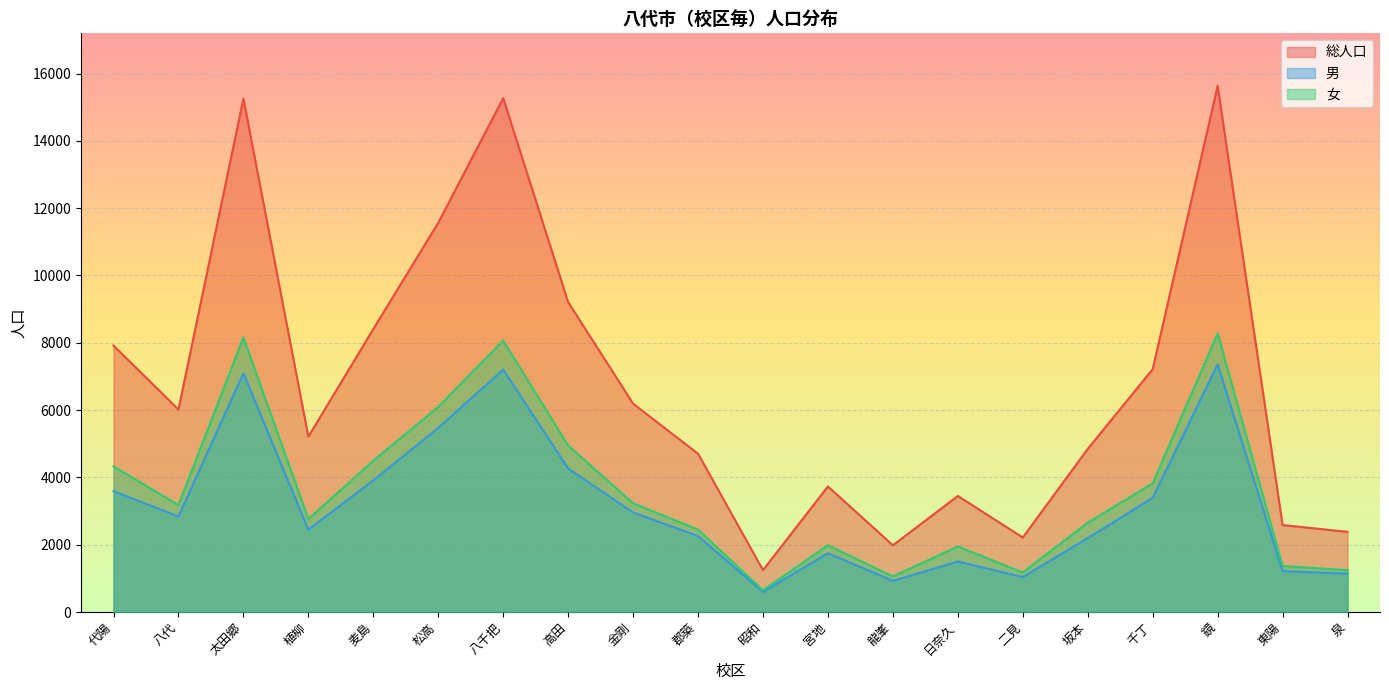

Is it true that 総人口 equals 713 at 昭和?

False